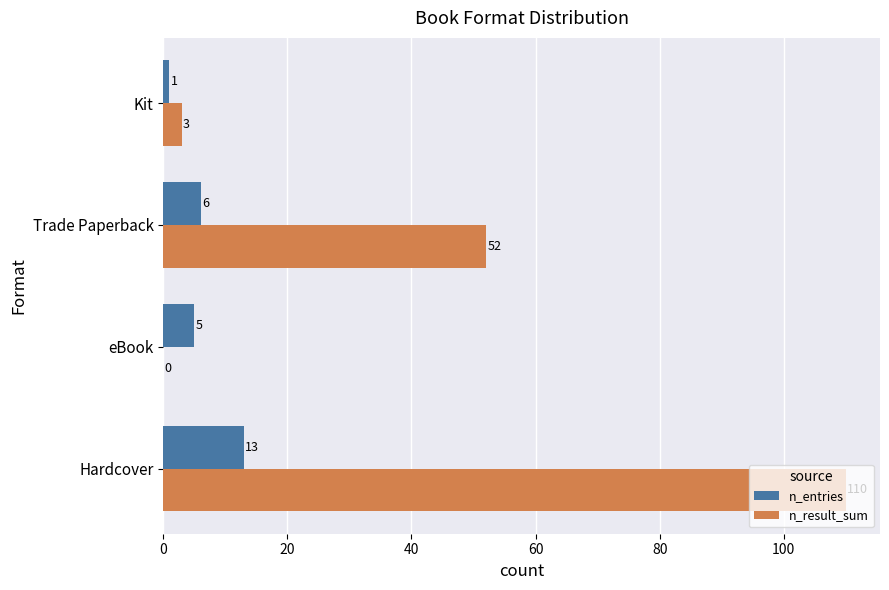

What are all the series names shown in the legend?

n_entries, n_result_sum